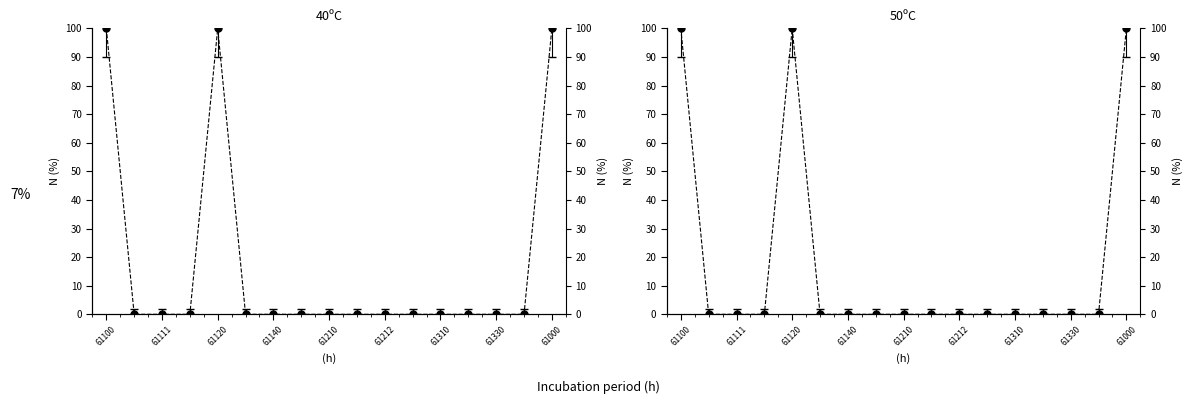

At which category does the data reach its first local peak?

61120